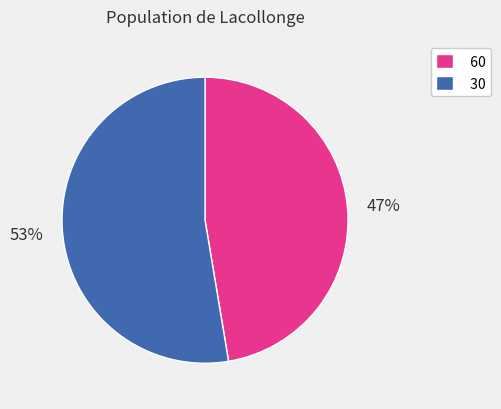

True or false: 30 accounts for 65% of the total.

False